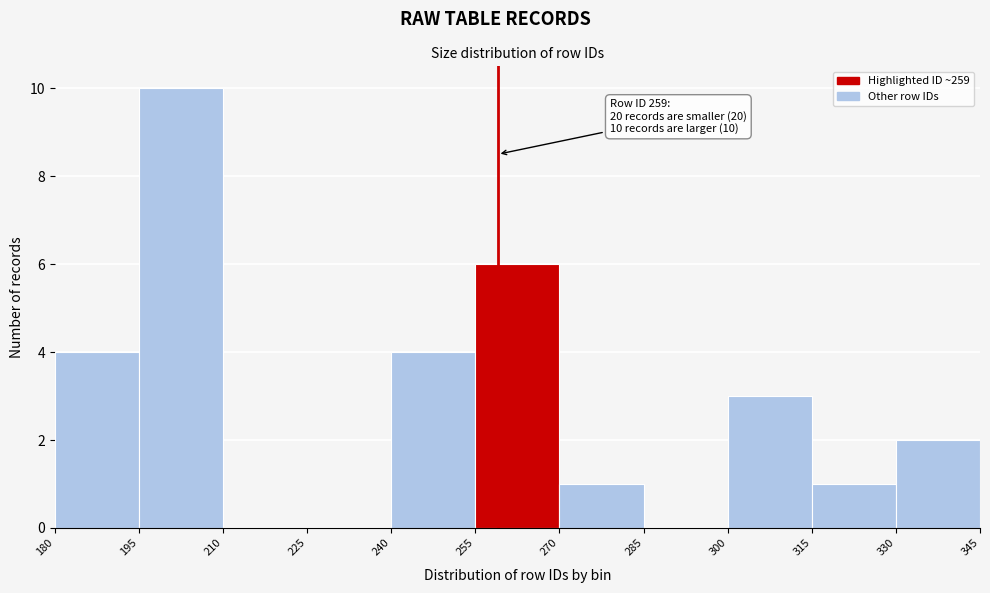

Over which range of the x-axis is the bar tallest?

195 to 210